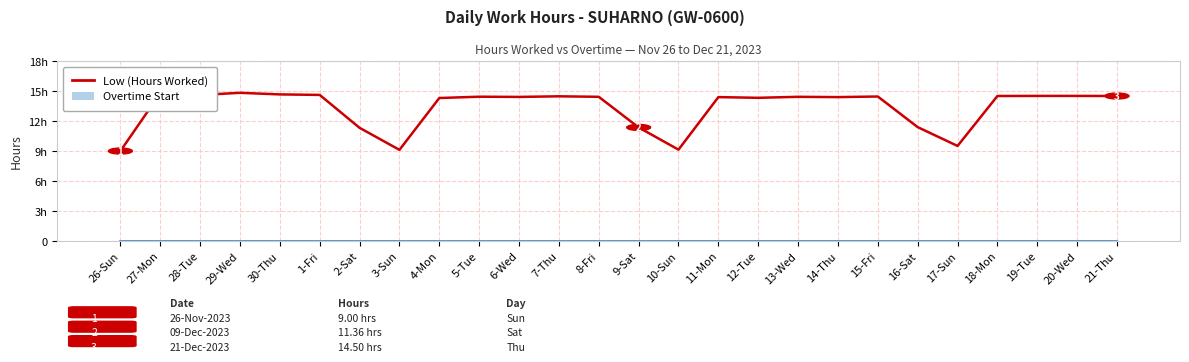

What is the difference between the maximum and minimum values?

5.8